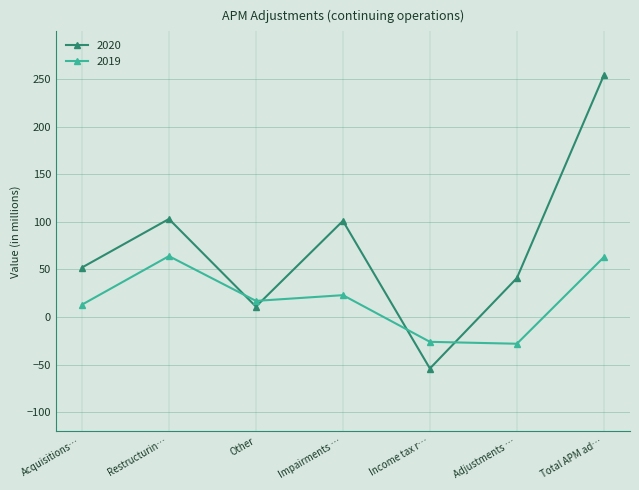

How many negative values does the 2020 series have?

1